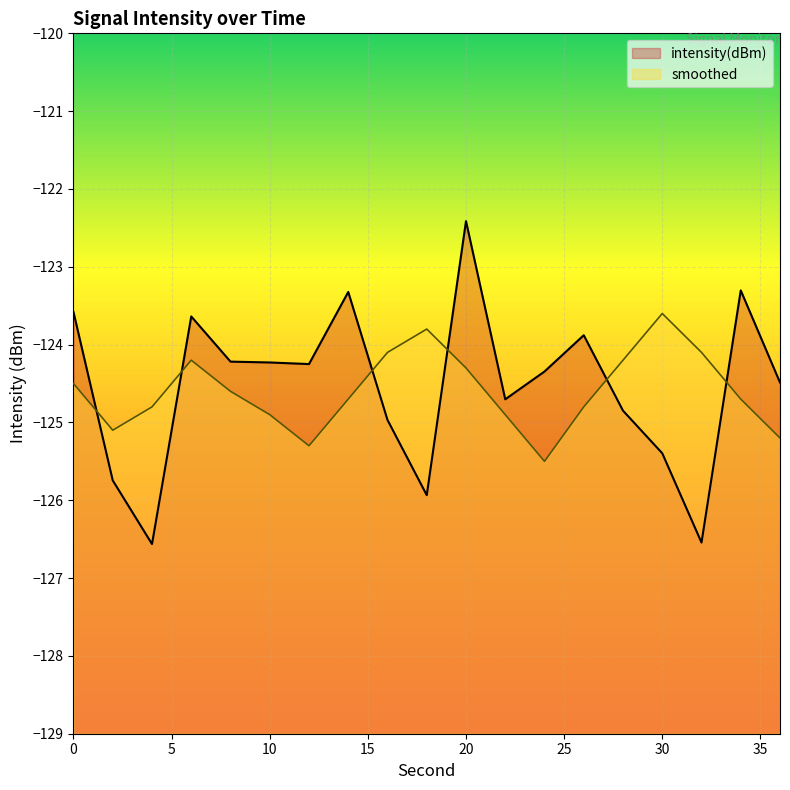

What are all the series names shown in the legend?

intensity(dBm), smoothed